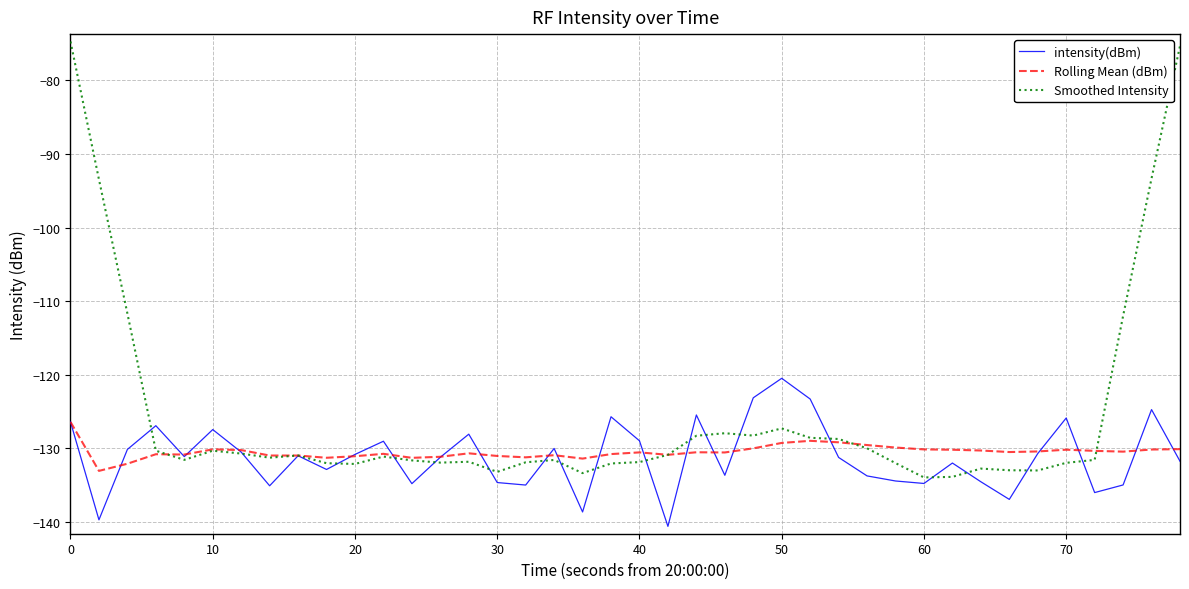

What is the highest value of the intensity(dBm) series?

-120.5